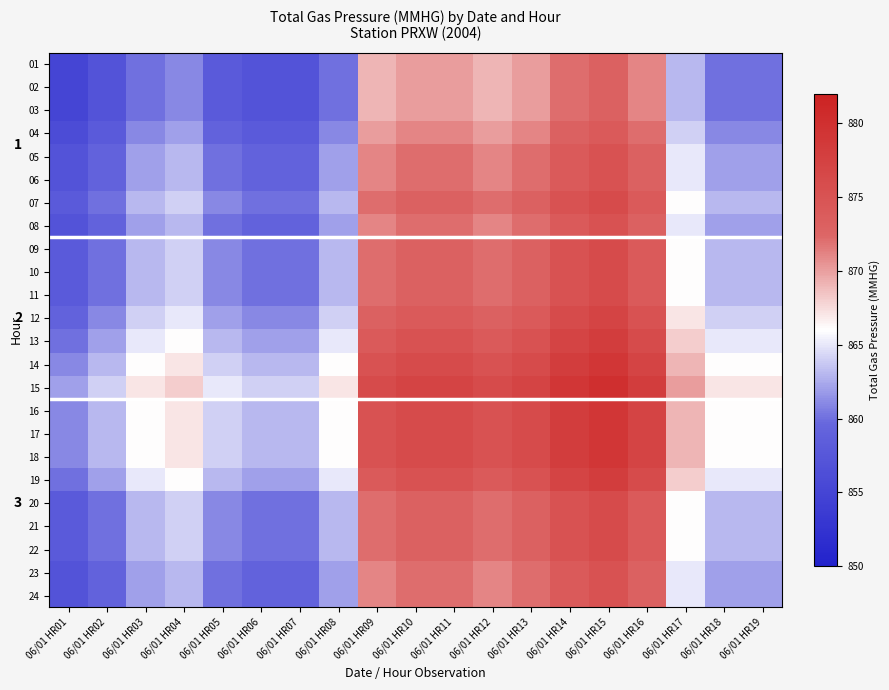

What is the difference between the maximum and minimum values in the 16 series?

18